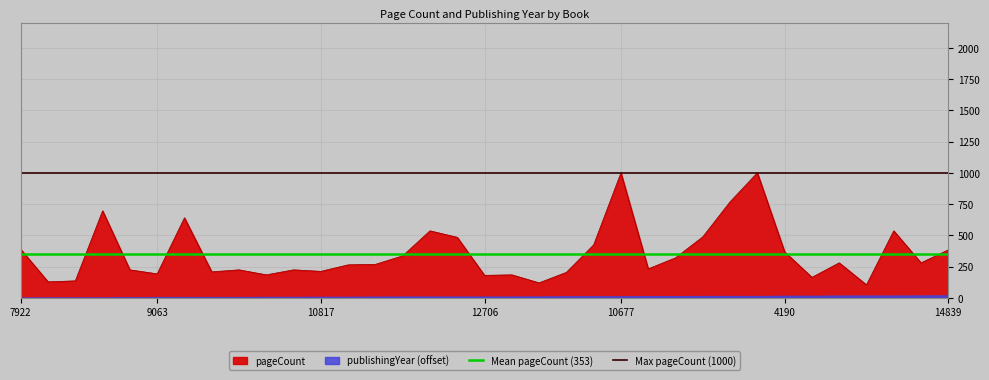

The pageCount series shows 212 at 10817. True or false?

True